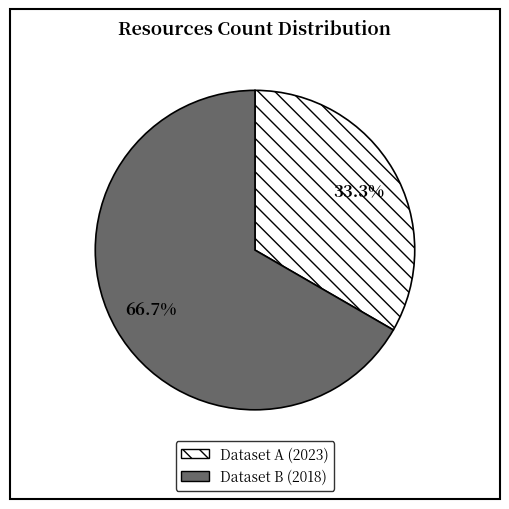

To the nearest percent, what is the average slice percentage?

50%